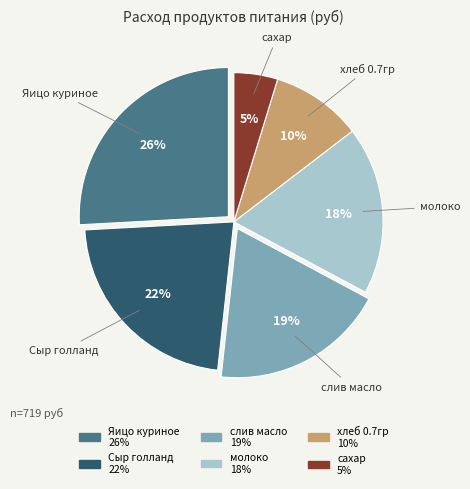

Approximately how many times larger is the value at слив масло compared to Яицо куриное?

0.7